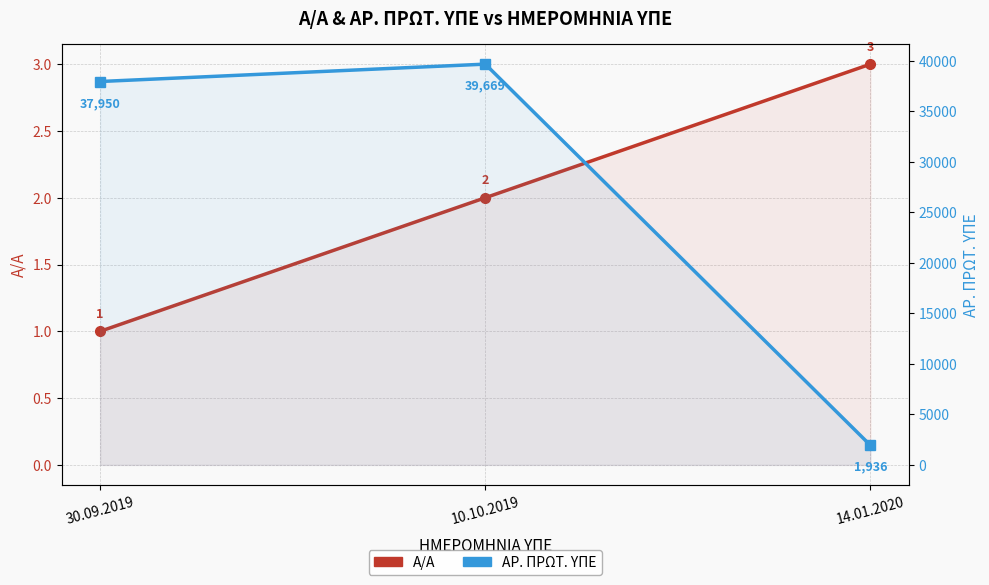

Between 30.09.2019 and 14.01.2020, which series saw the biggest shift?

ΑΡ. ΠΡΩΤ. ΥΠΕ